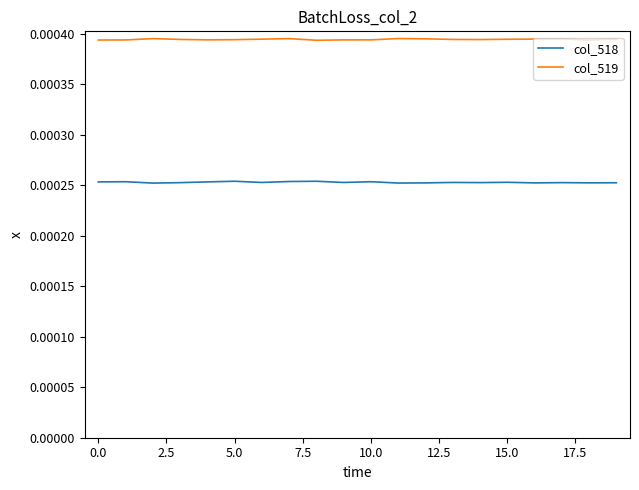

Which series has the largest total across all categories?

col_519